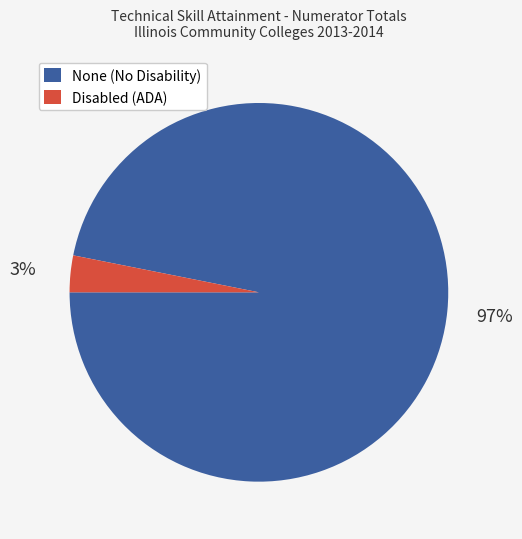

To the nearest percent, what is the difference between the largest and smallest slice percentages?

94%